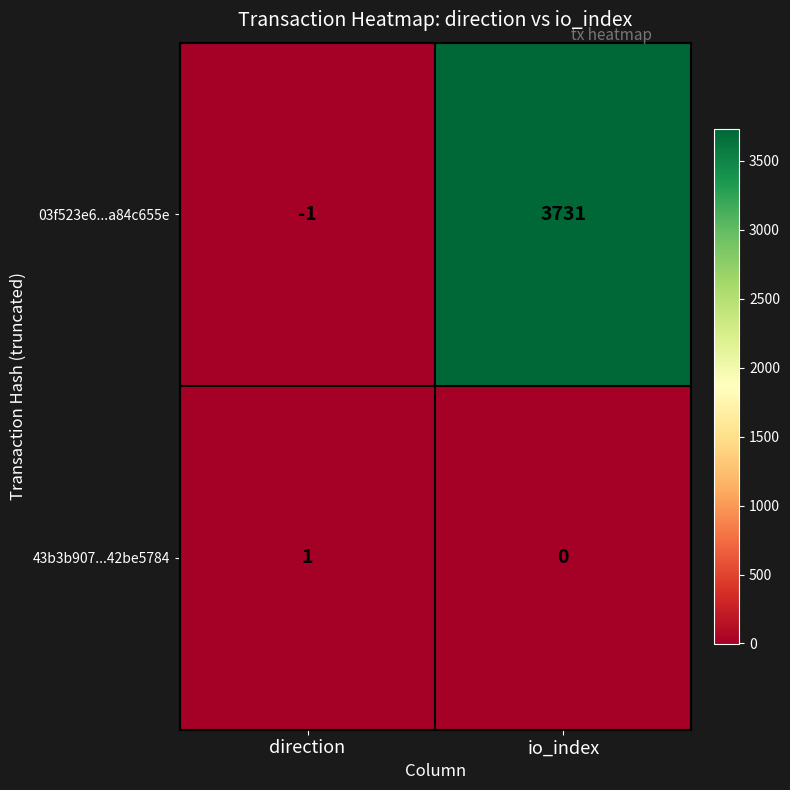

Reading left to right, what are all the values shown in this chart?

03f523e6...a84c655e: -1	3731
43b3b907...42be5784: 1	0